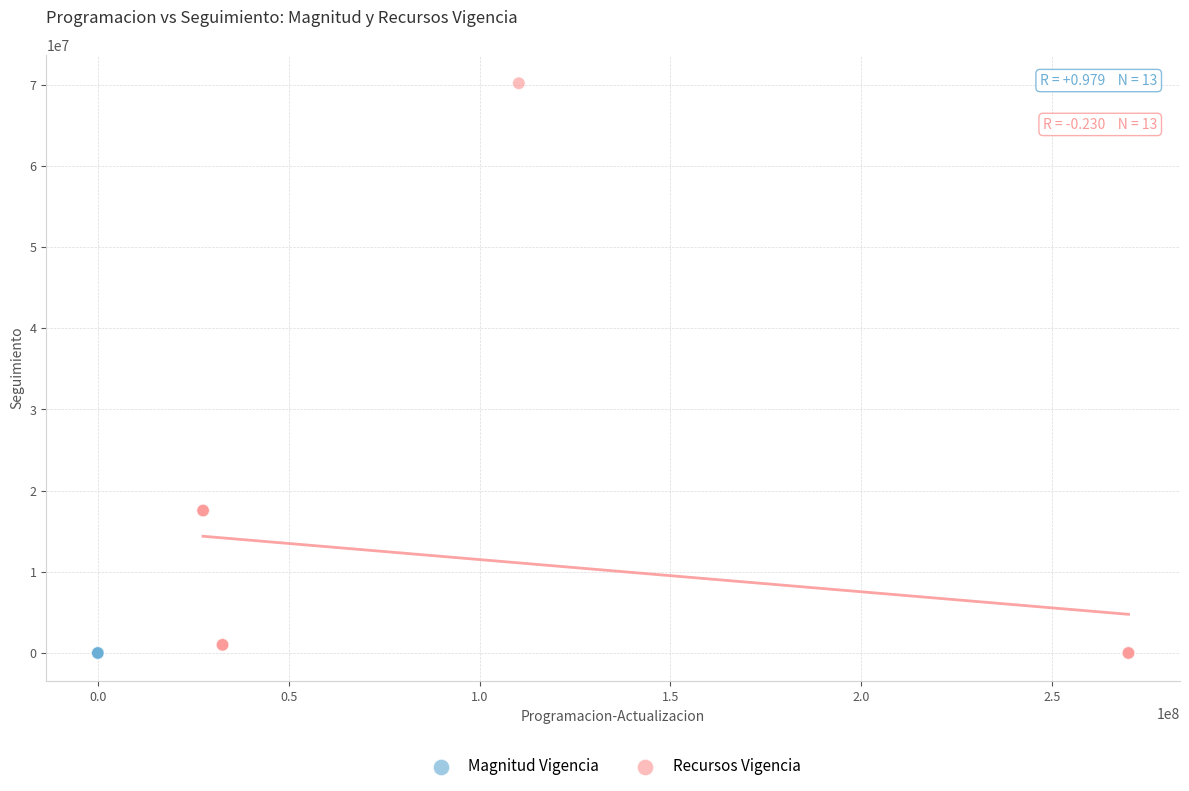

Which series reaches the maximum Y coordinate?

Recursos Vigencia